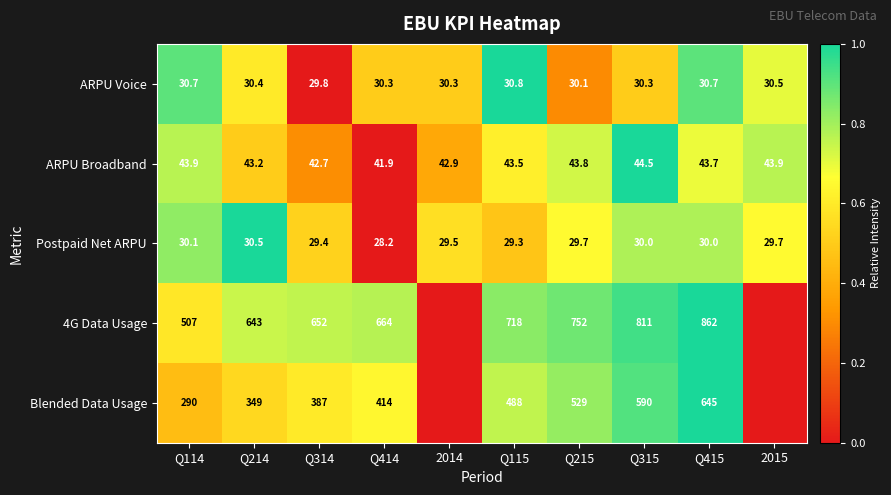

What is the sum of all Postpaid Net ARPU values?

296.4